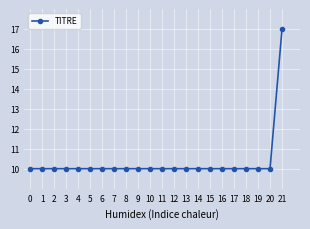

What is the value of the 5th point from the left?

10